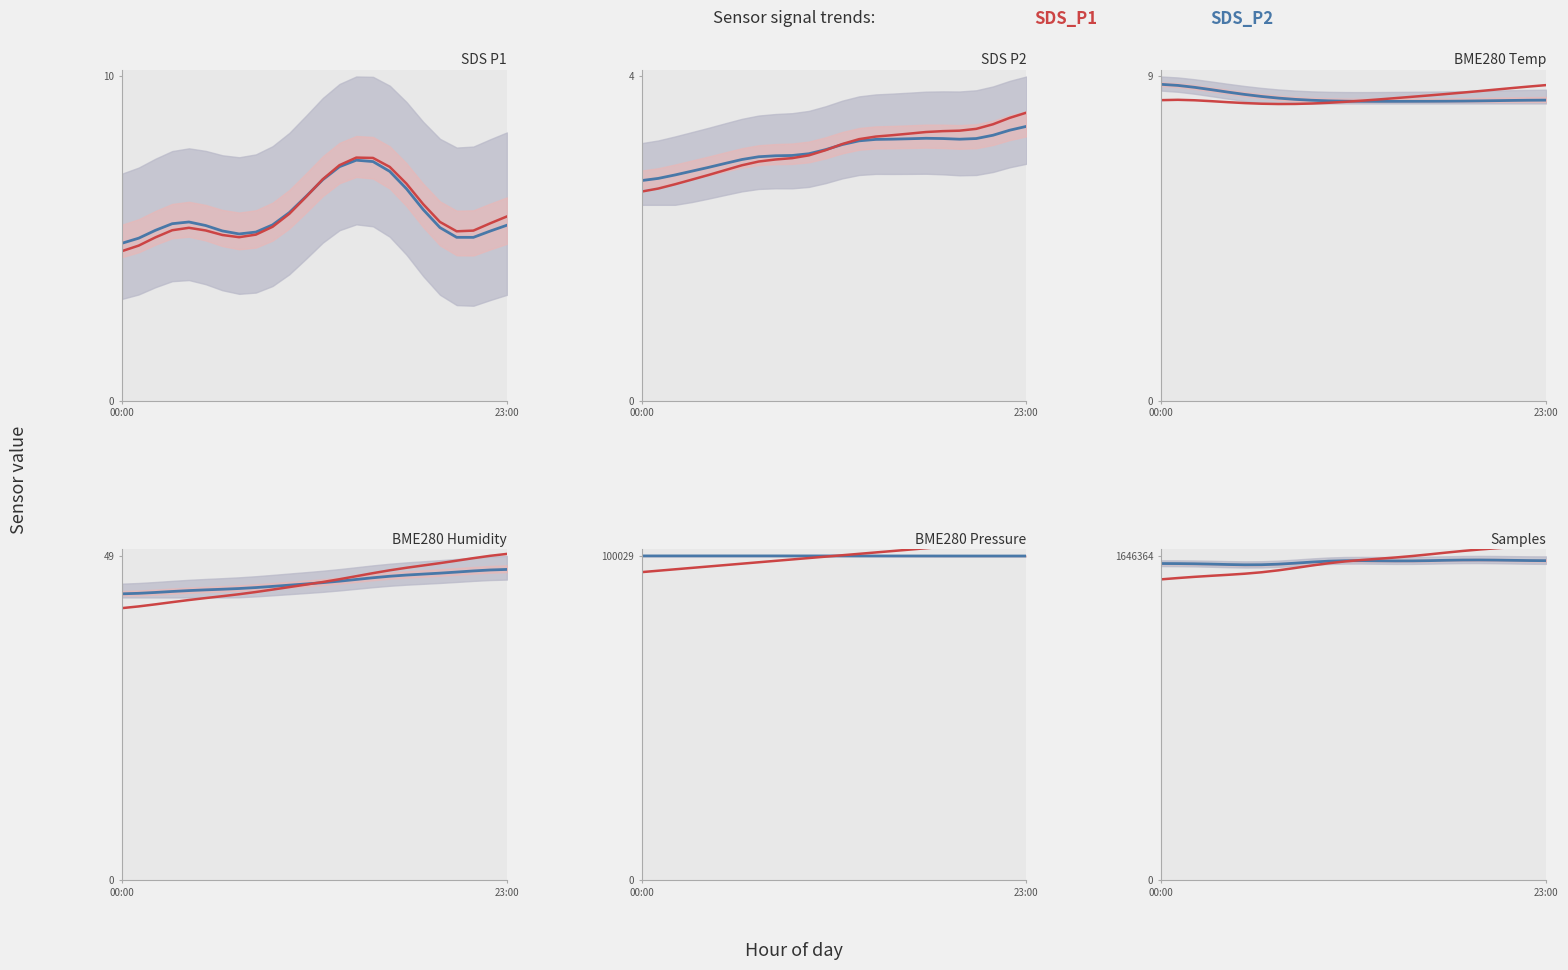

The SDS_P1 trend series shows 1058599.9 at 21. True or false?

False